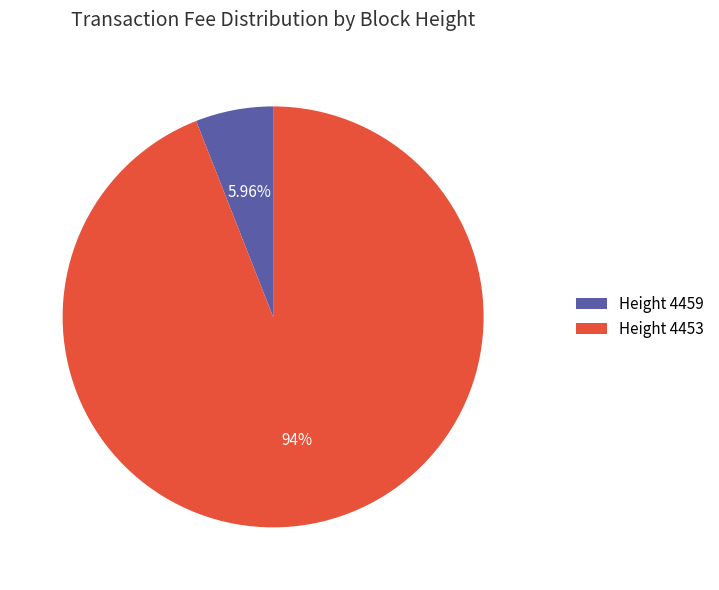

Does Height 4459 account for over 50% of the chart?

No